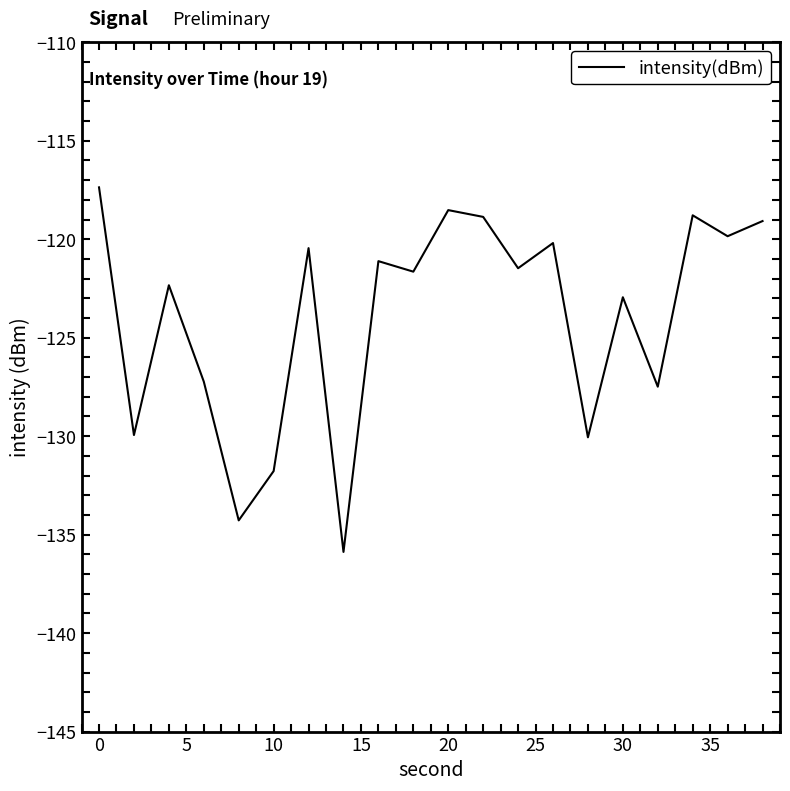

What is the greatest value displayed?

-117.4